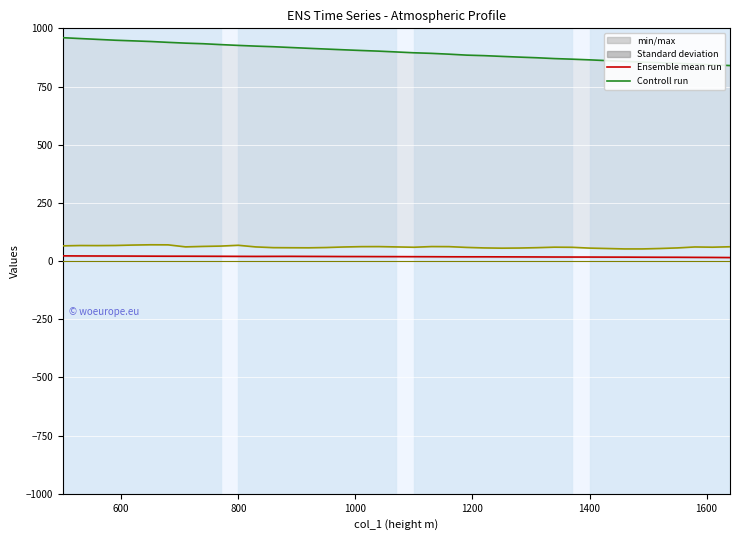

What is the minimum value for col_3 (temperature)?

15.1